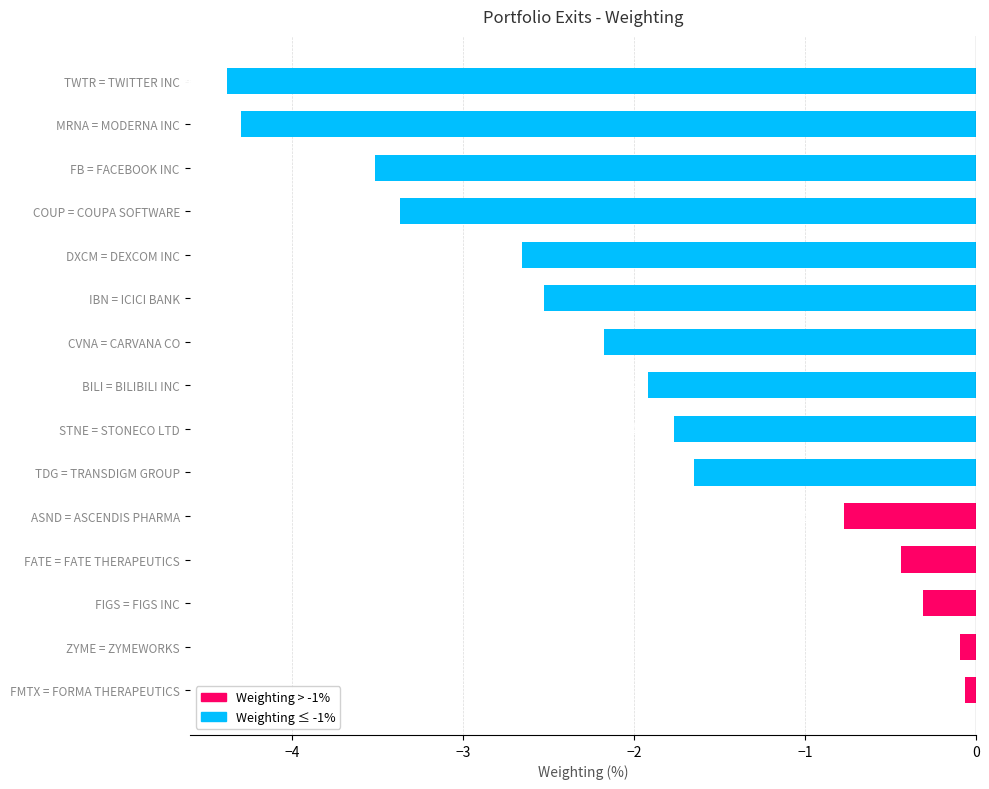

Which has a higher value, FIGS = FIGS INC or MRNA = MODERNA INC?

FIGS = FIGS INC